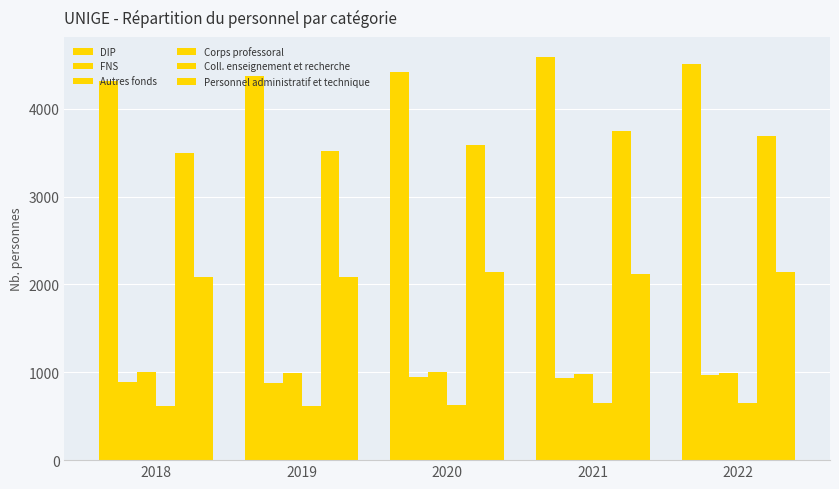

Rank the series by their maximum value, from highest to lowest.

DIP, Coll. enseignement et recherche, Personnel administratif et technique, Autres fonds, FNS, Corps professoral